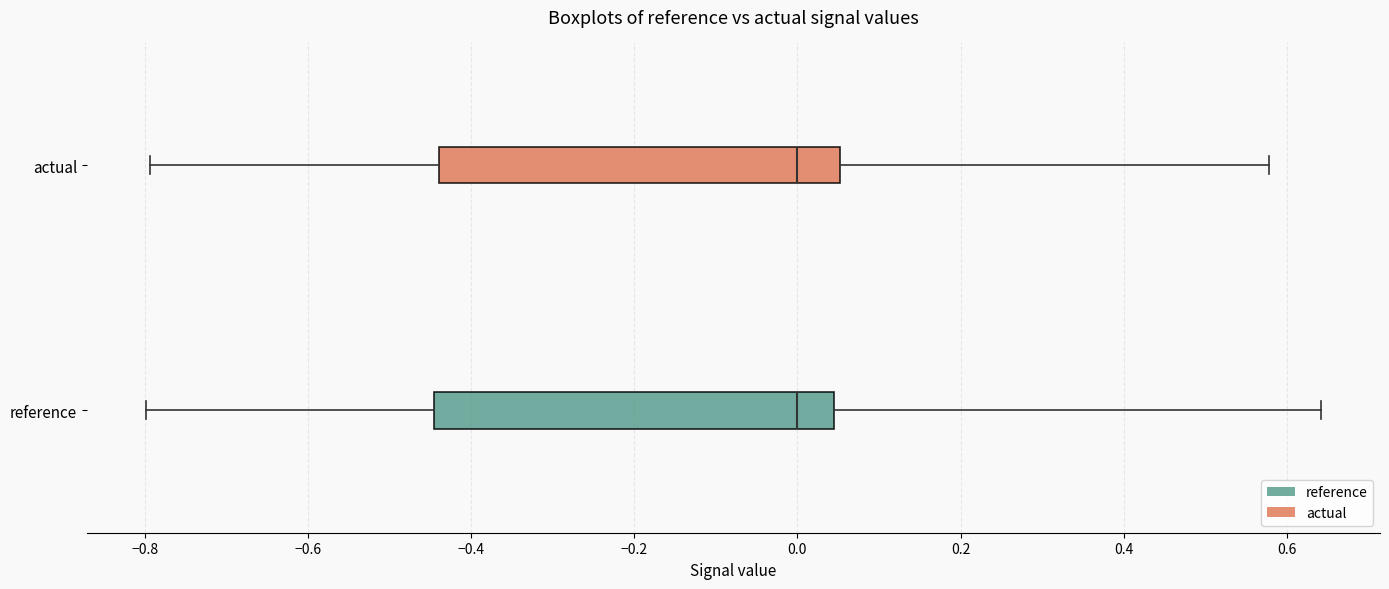

Reading bottom to top, transcribe this box plot: for each box, give where its median line is, the range the box spans, and where its two whiskers end, as read against the x-axis. The values are not printed on the chart, so give them approximately, as read against the axis.

reference: median 0.00, box -0.44 to 0.04, whiskers -0.80 to 0.64
actual: median 0.00, box -0.44 to 0.06, whiskers -0.80 to 0.58